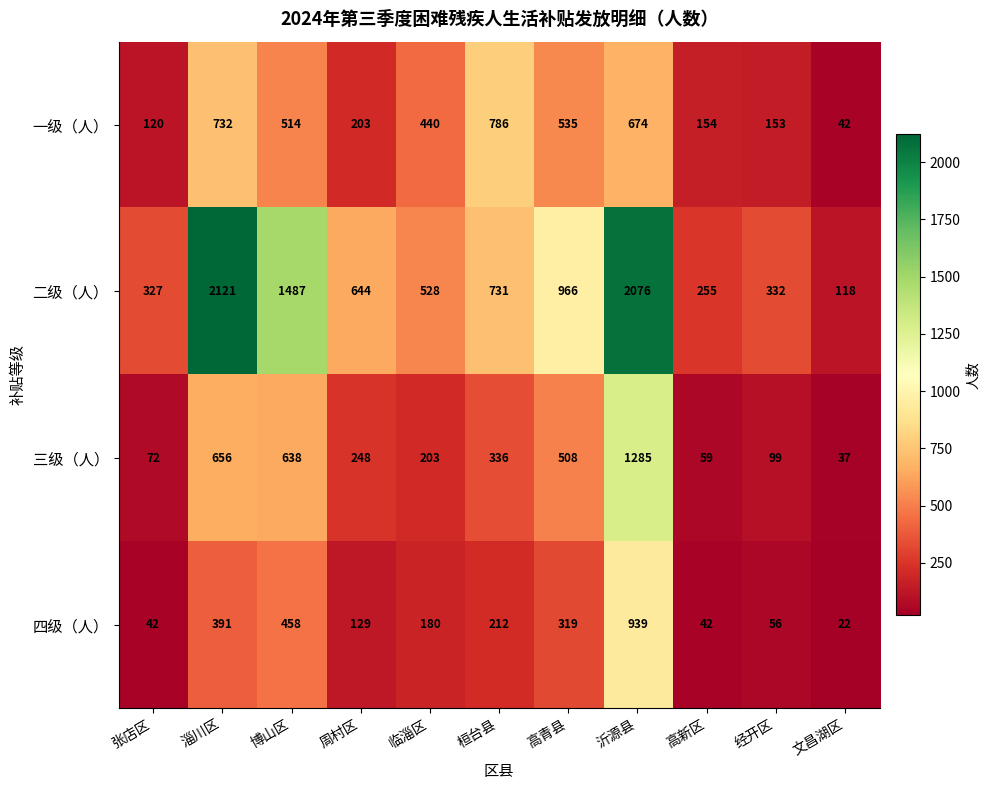

How many values in the 二级（人） series are below 644?

5